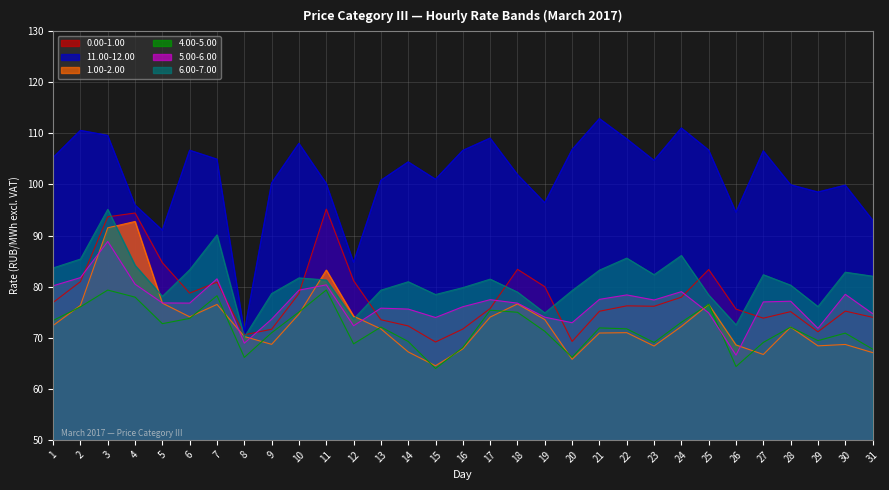

What is the value of the 0.00-1.00 point at the 11th from the left?

95.2